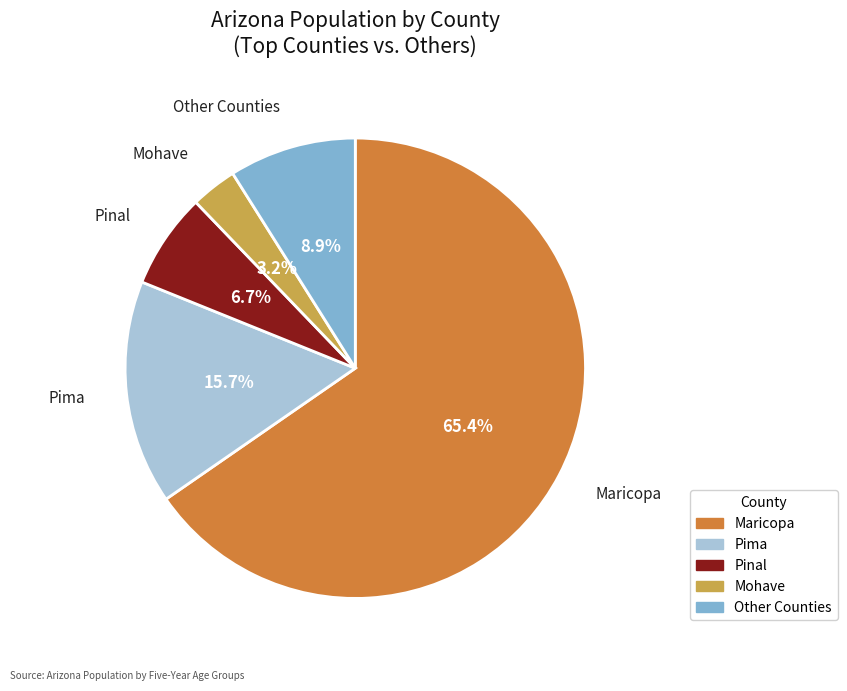

Is there a majority slice in this chart?

Yes